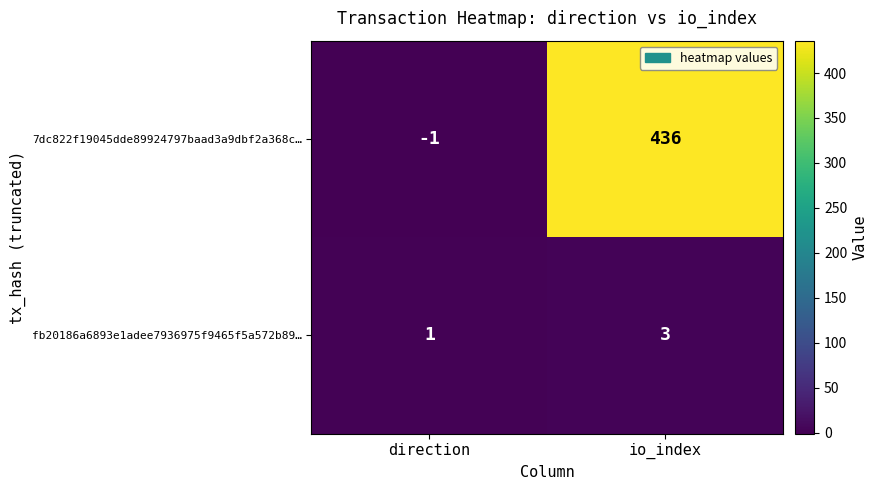

At how many categories does at least one series exceed 390?

1